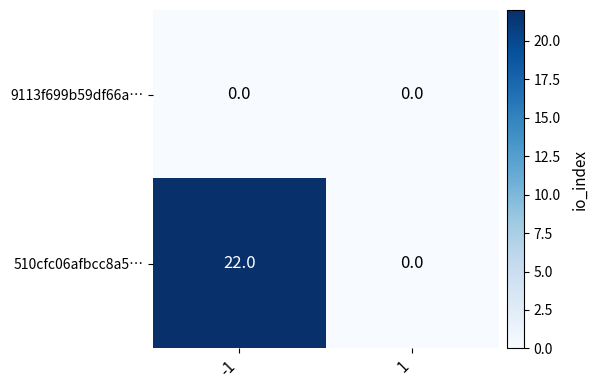

What is the difference between the highest and lowest values at -1?

22